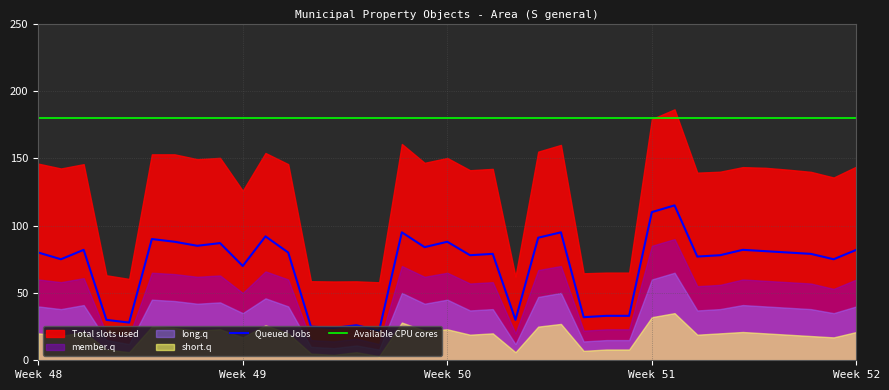

Is it true that Queued Jobs equals 110 at Week 51?

True